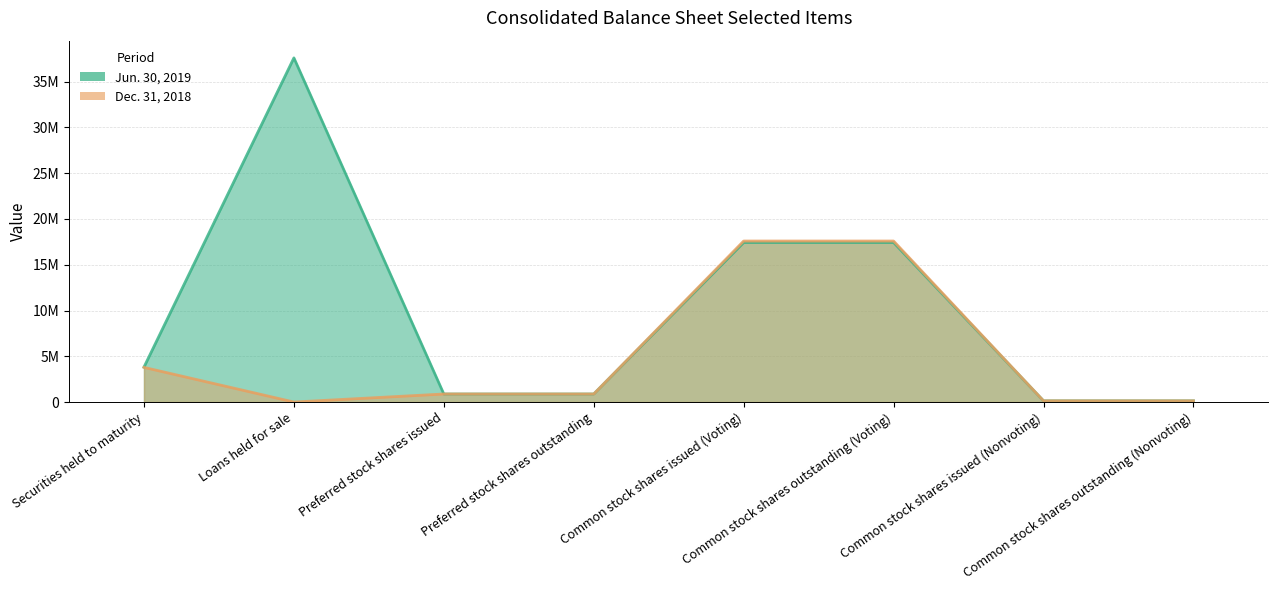

True or false: Jun. 30, 2019 and Dec. 31, 2018 intersect in this chart.

False